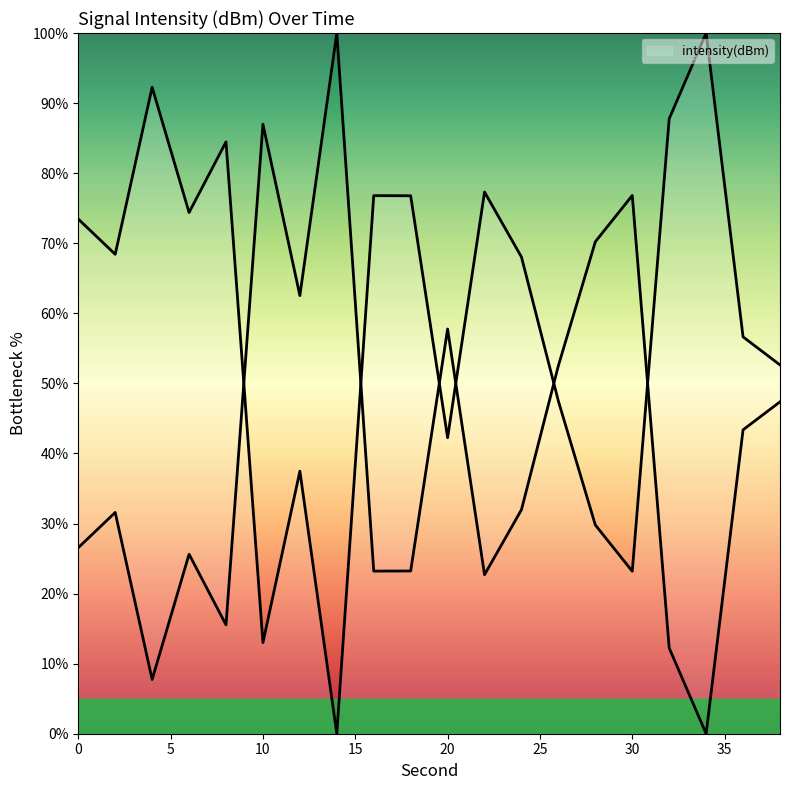

Which category has the lowest value across all series?

14